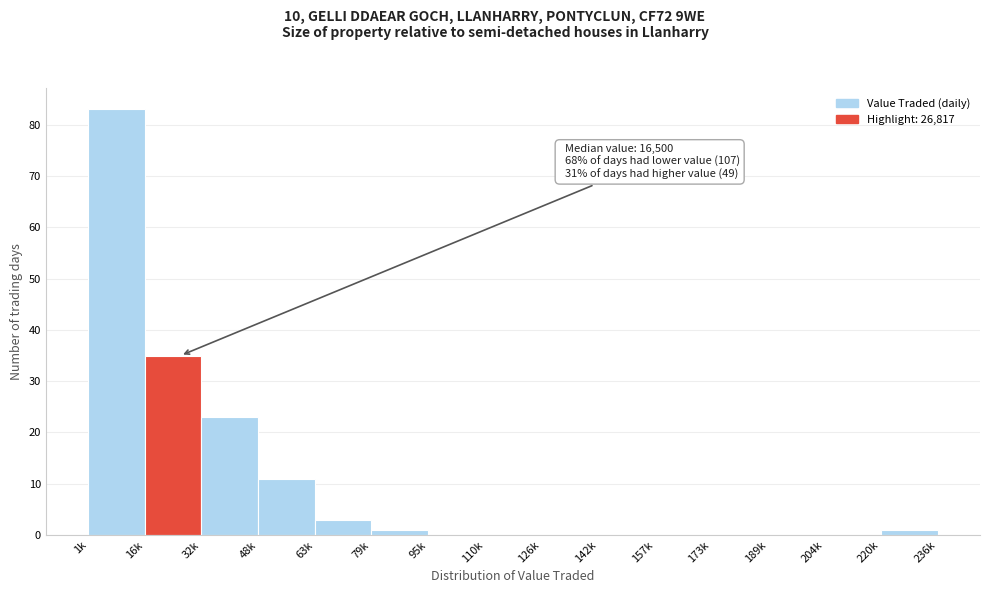

Reading left to right, list all the values displayed in this chart.

1k=83	16k=35	32k=23	48k=11	63k=3	79k=1	95k=0	110k=0	126k=0	142k=0	157k=0	173k=0	189k=0	204k=0	220k=1